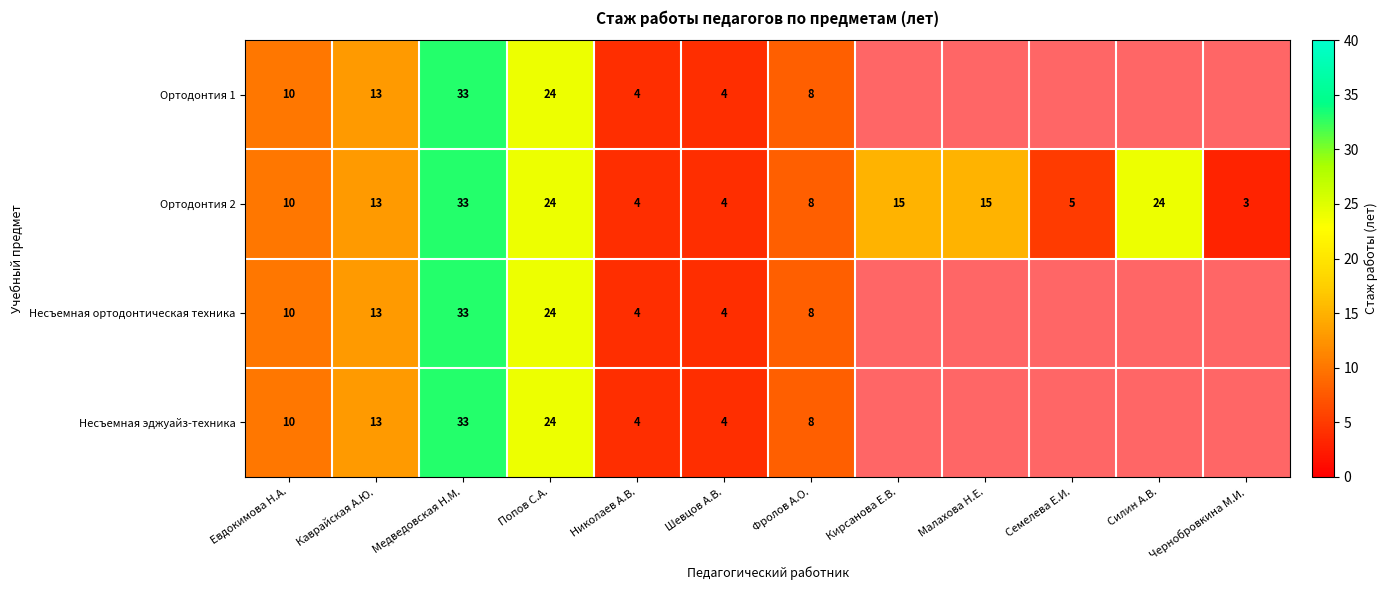

What is the difference between the maximum and minimum values in the Ортодонтия 2 series?

30